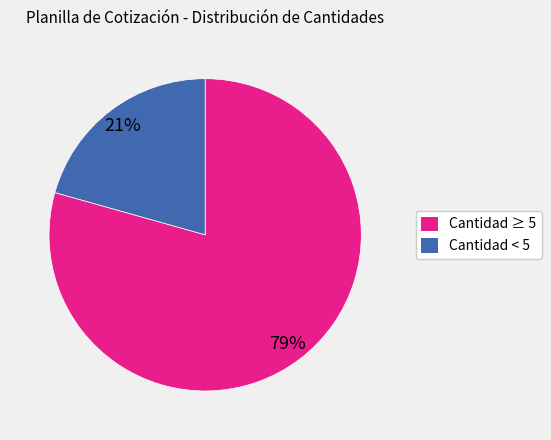

Is there a majority slice in this chart?

Yes